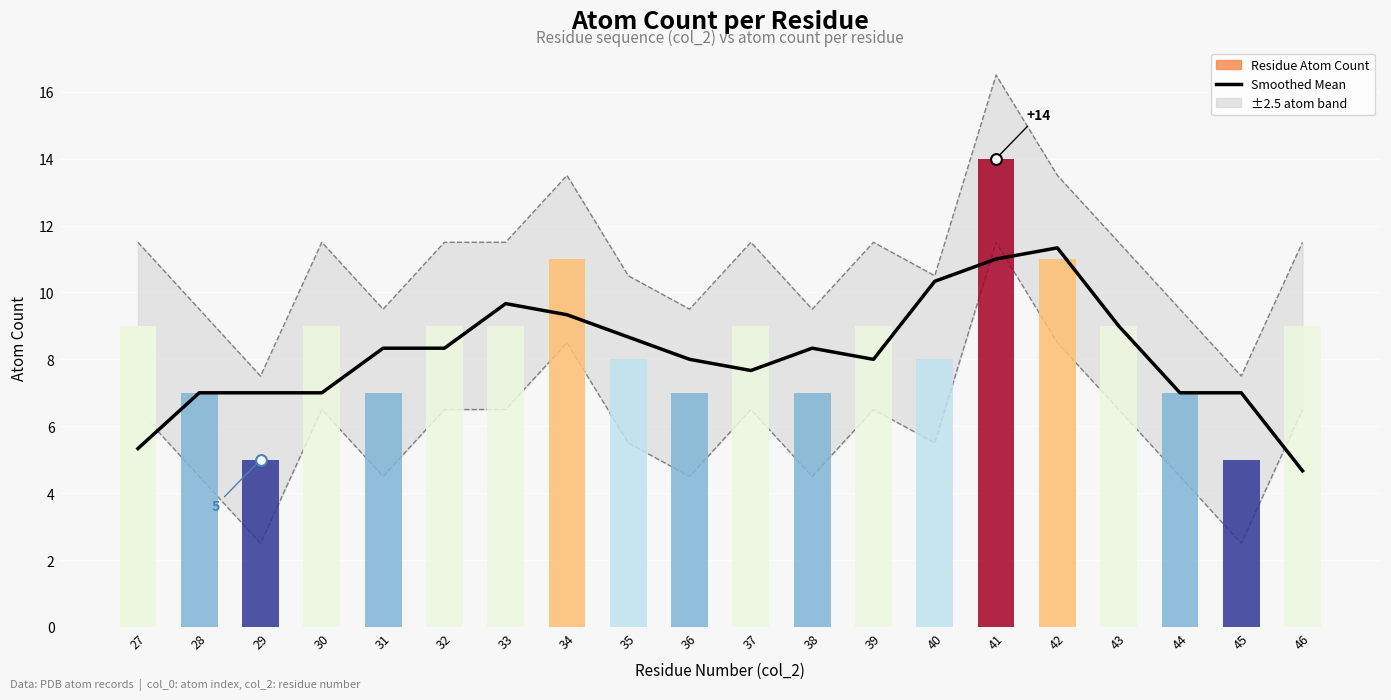

What is the change in value from 34 to 42?

+2.0